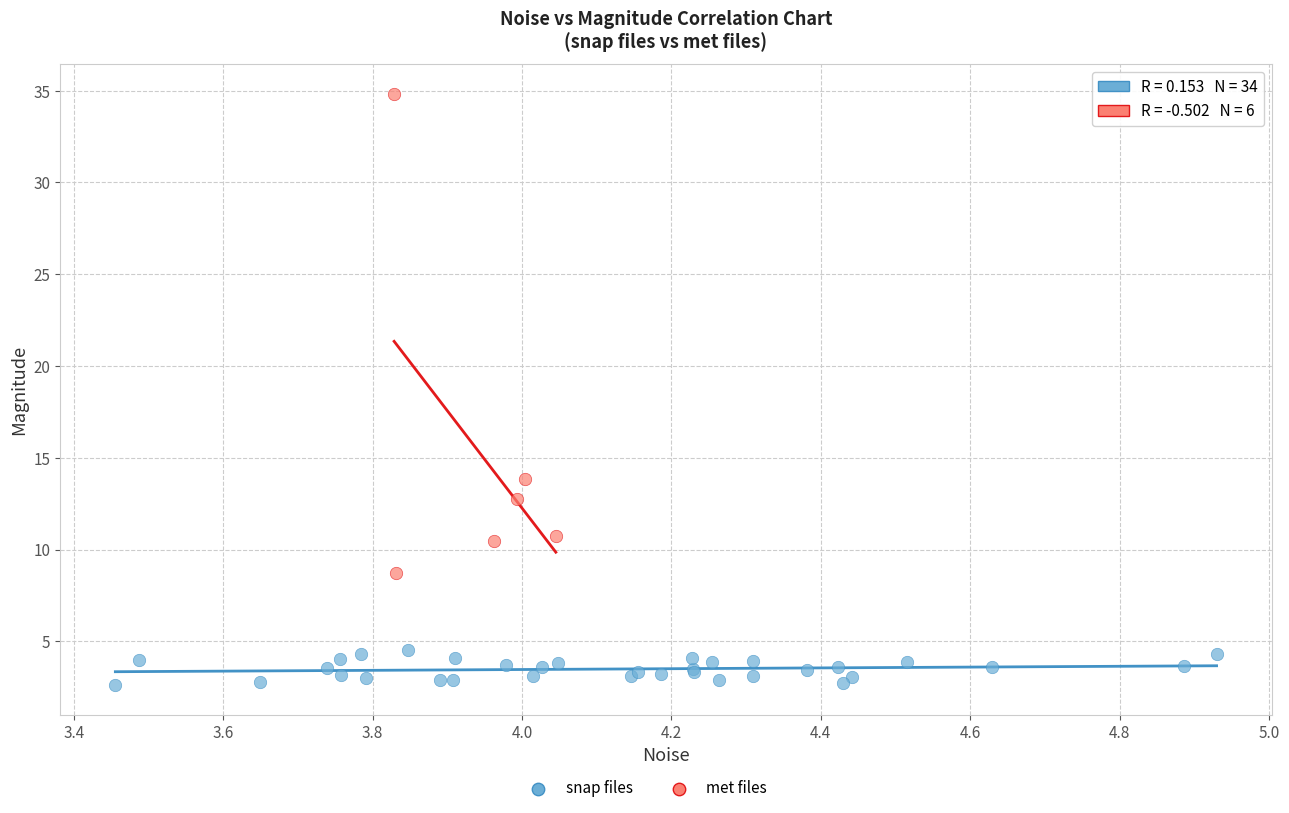

Which series reaches the maximum Y coordinate?

met files